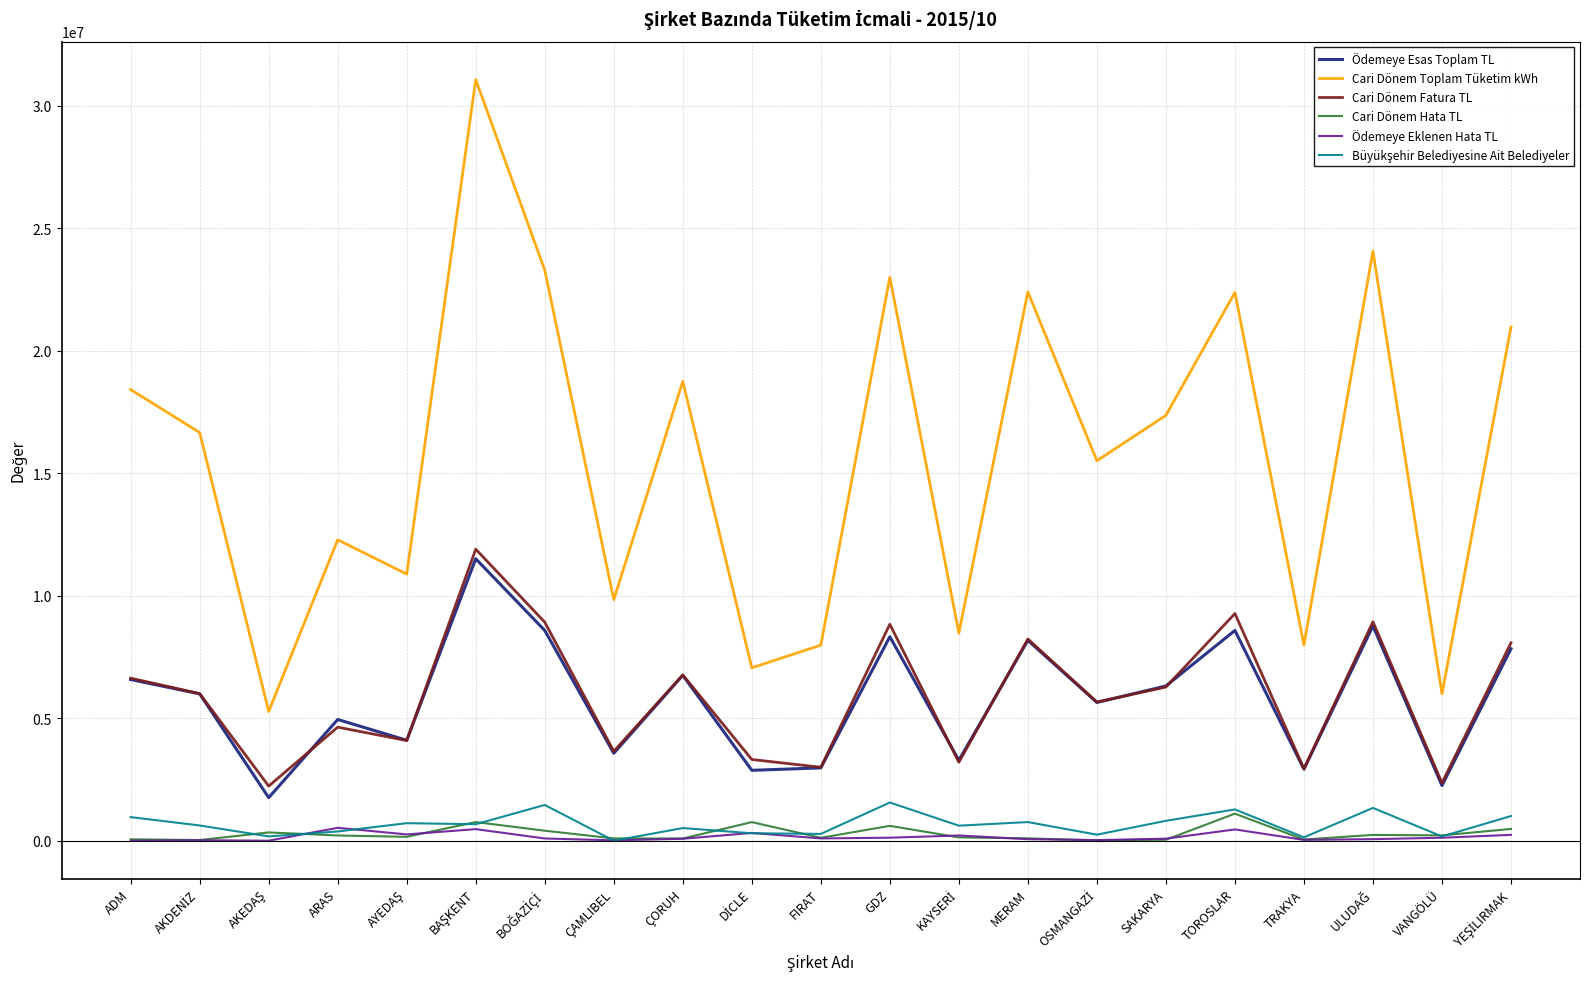

Which series has the largest total across all categories?

Cari Dönem Toplam Tüketim kWh